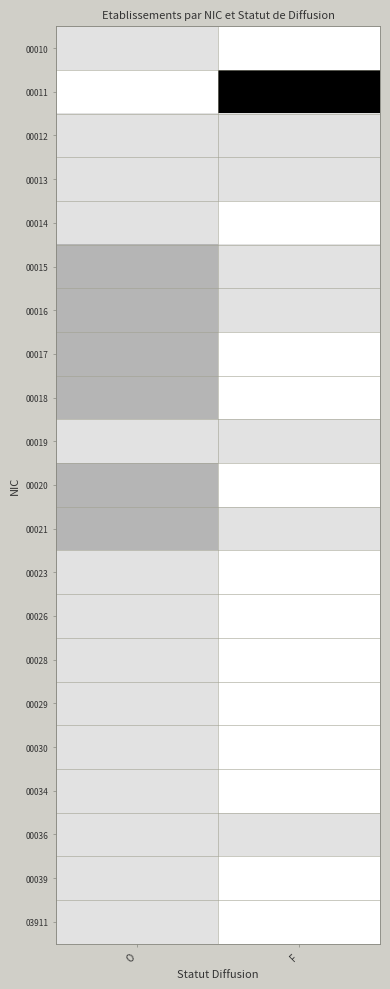

Which category has the highest value across all series?

F